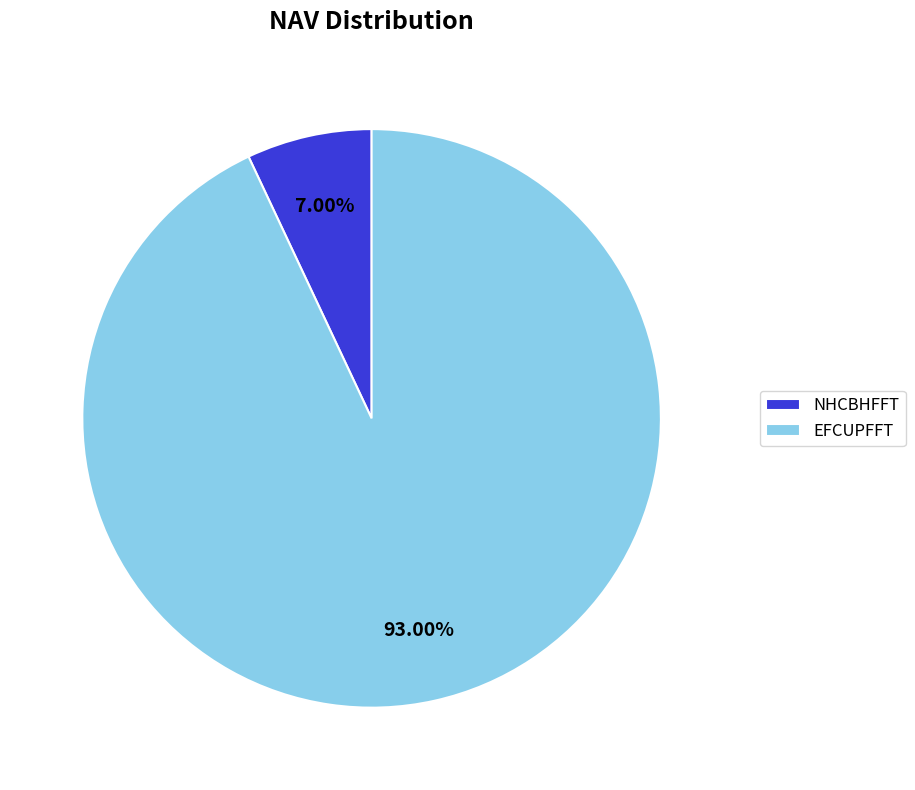

How much of the chart is everything except EFCUPFFT?

7.0%